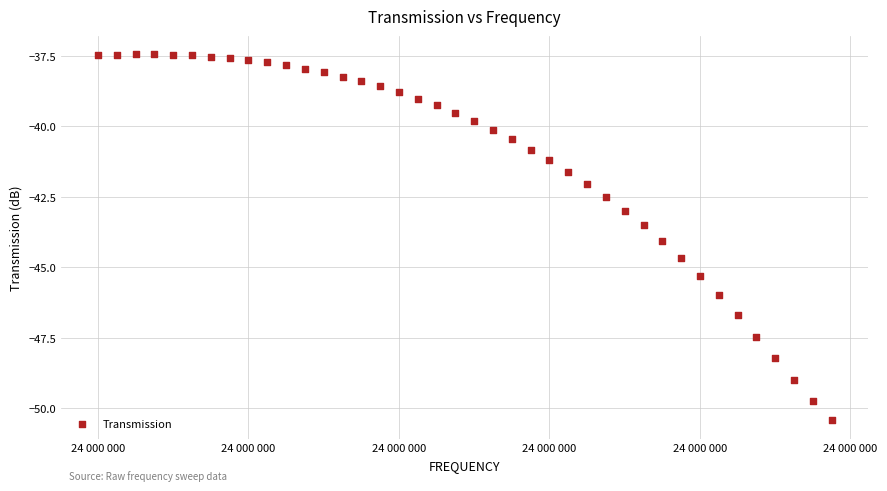

What is the range of Y values (max minus min)?

13.0